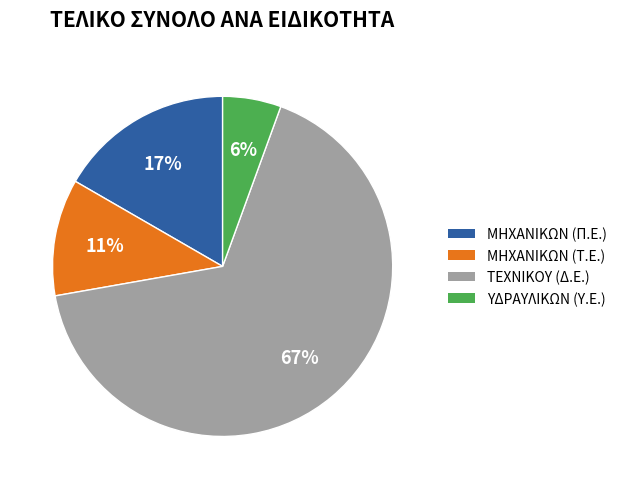

Rank the categories by value from lowest to highest.

ΥΔΡΑΥΛΙΚΩΝ (Υ.Ε.), ΜΗΧΑΝΙΚΩΝ (Τ.Ε.), ΜΗΧΑΝΙΚΩΝ (Π.Ε.), ΤΕΧΝΙΚΟΥ (Δ.Ε.)